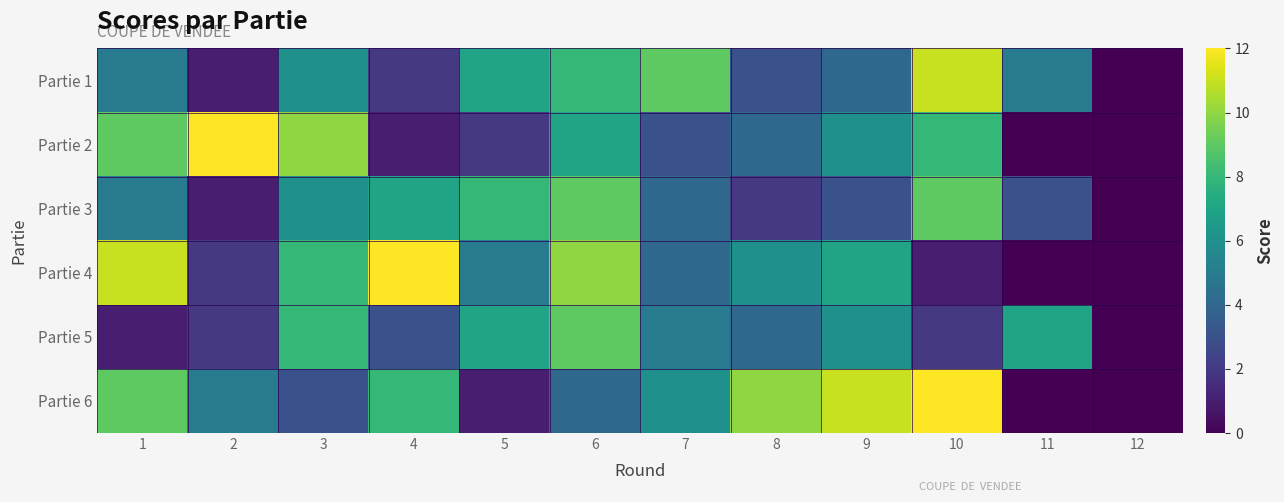

Count the number of data series in this chart.

6